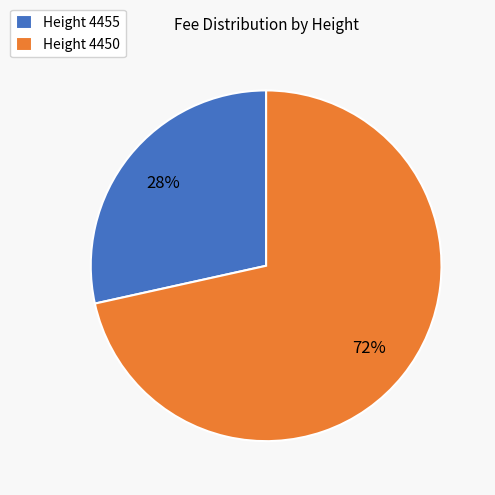

What is the largest slice in the pie chart?

Height 4450